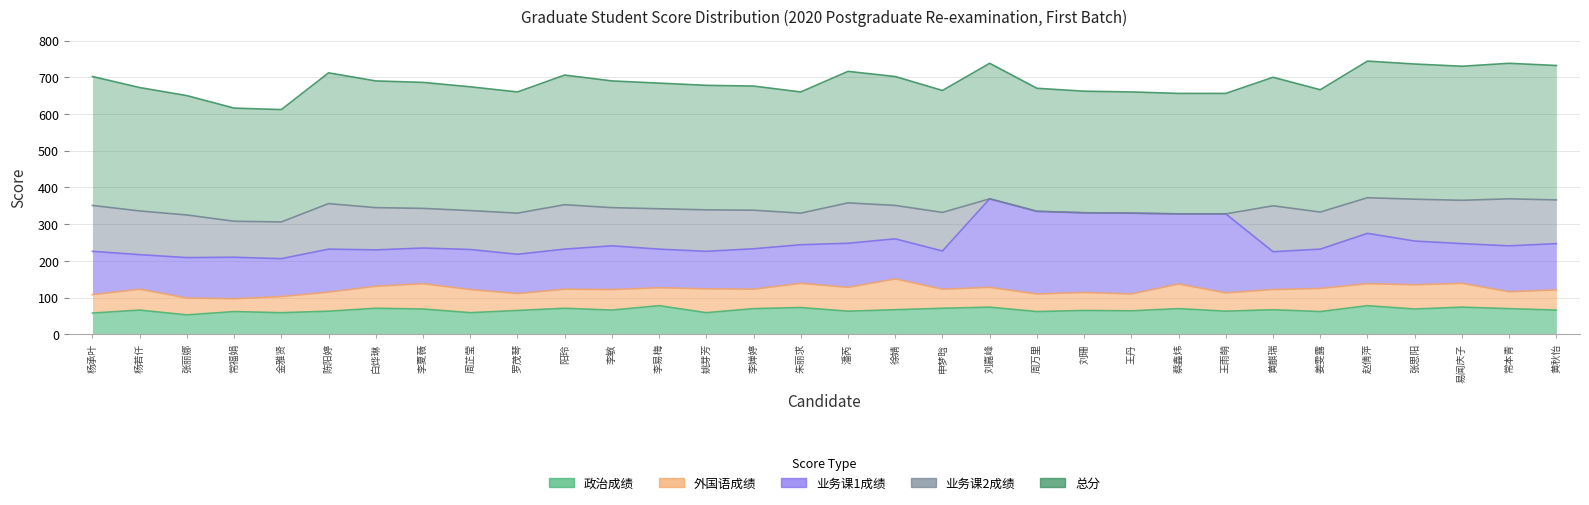

At which label is 业务课1成绩 closest to 167?

蔡鑫炜